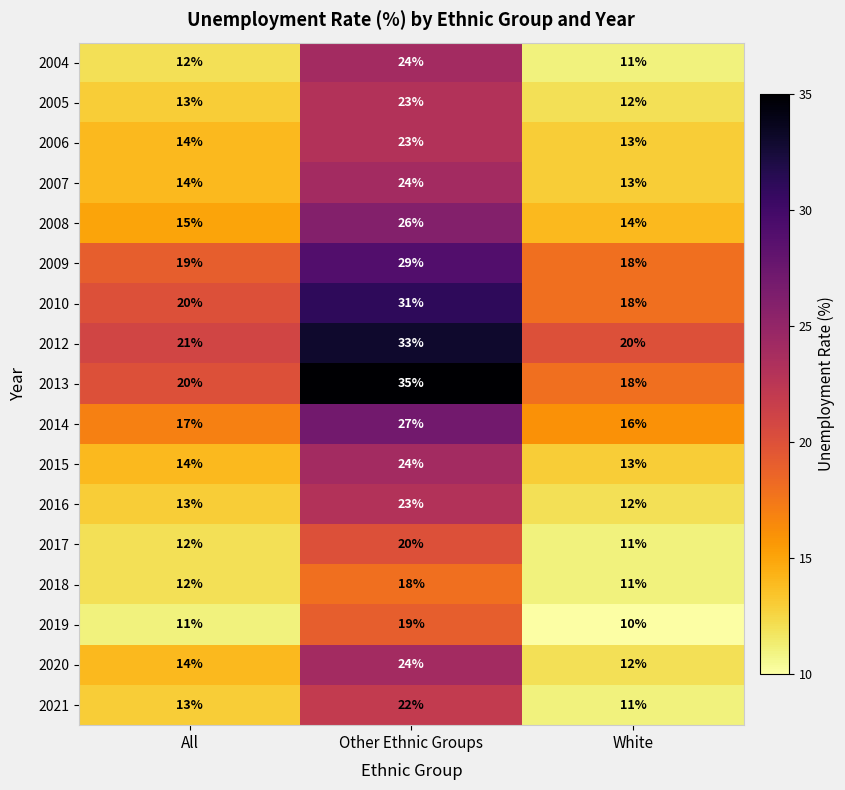

The value of 2012 at All is 21. True or false?

True